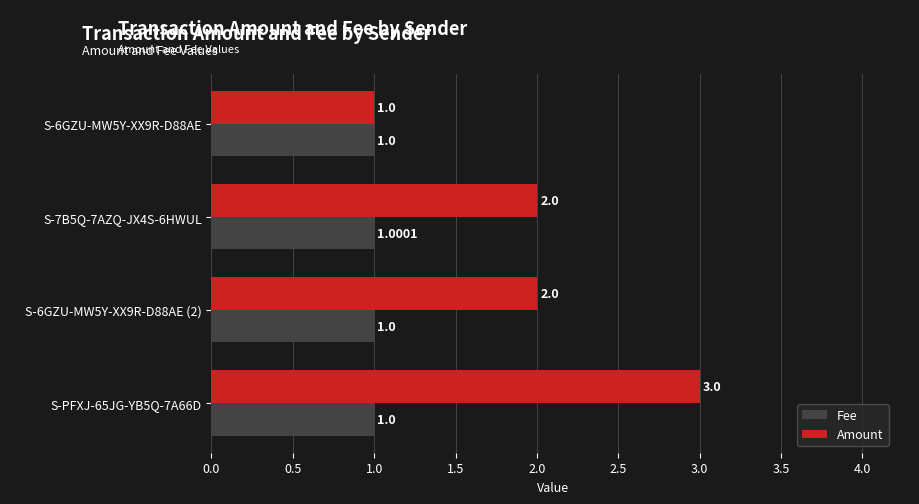

List the series in order of their overall mean, lowest first.

Fee, Amount